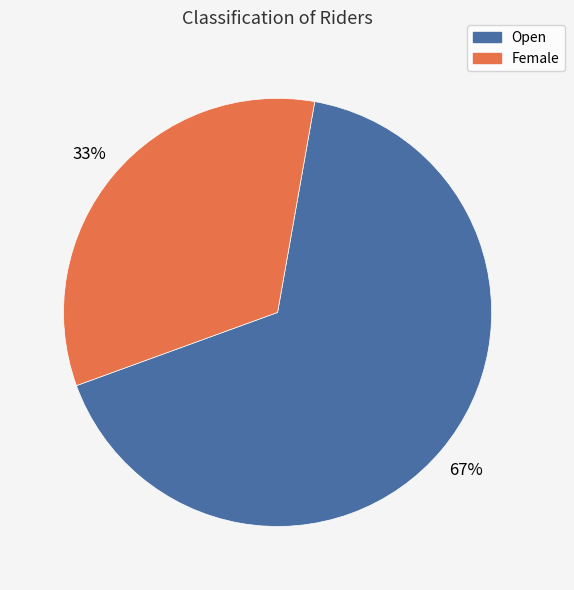

Count the number of slices in the pie.

2